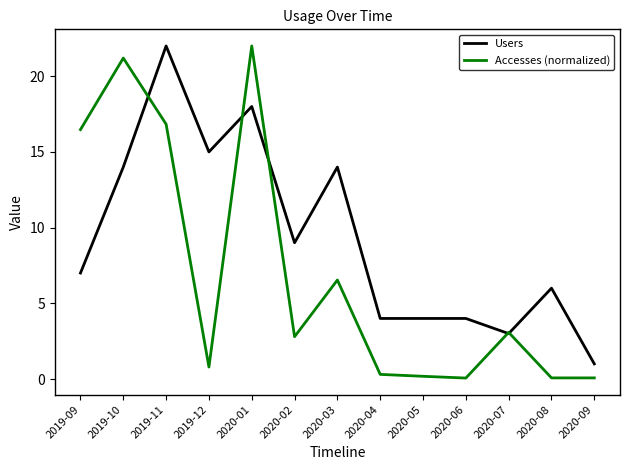

At which label is Accesses (normalized) closest to 11?

2020-03